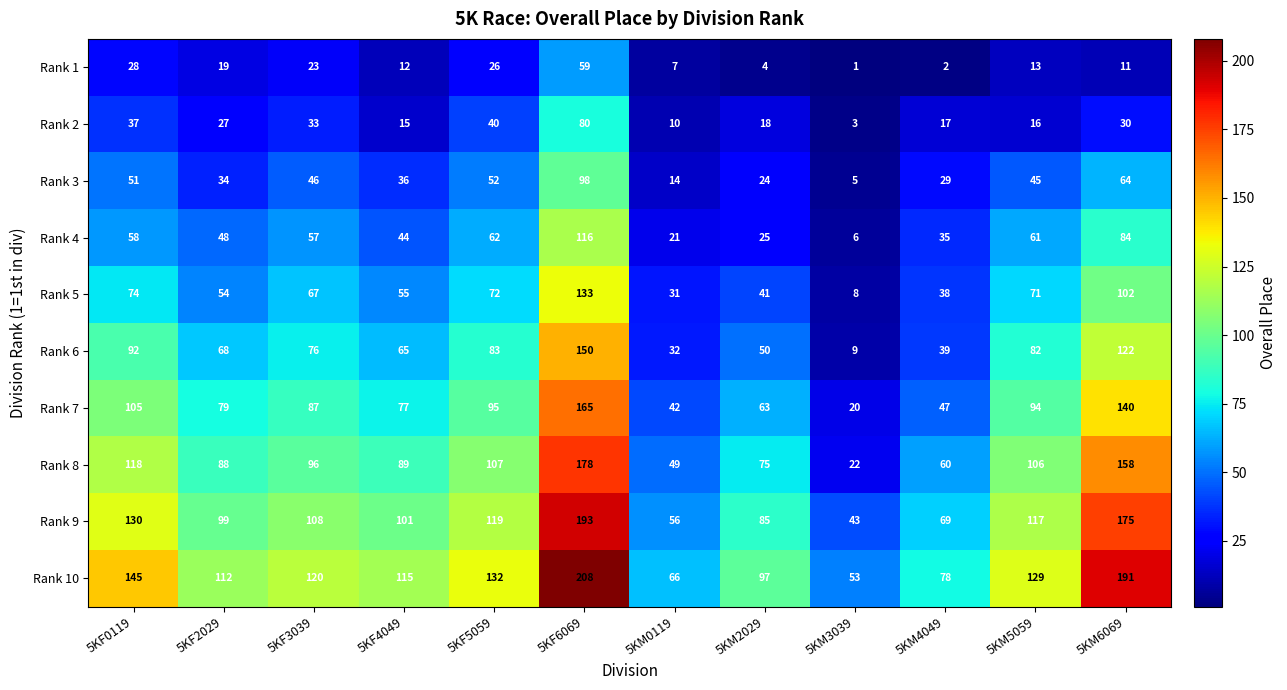

How many values in the Rank 9 series are below 108?

6